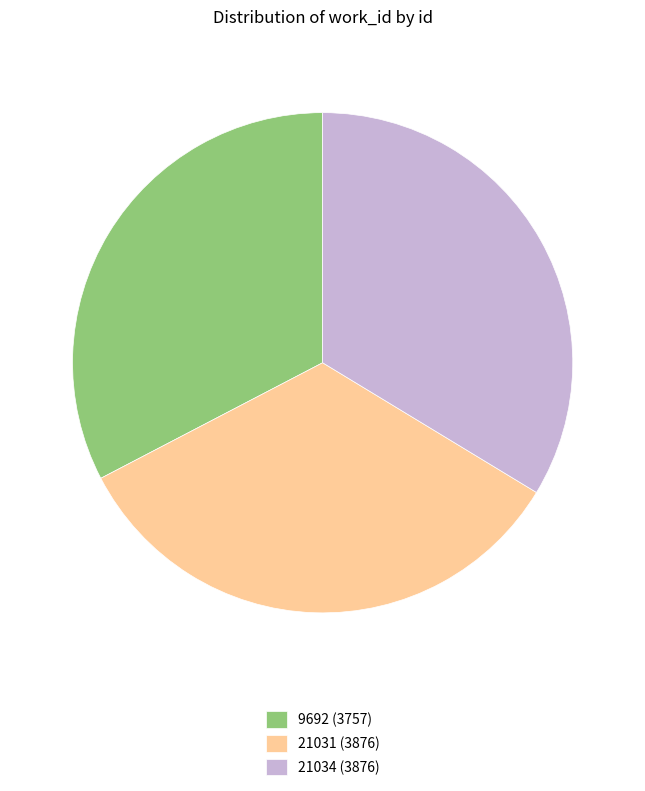

Does any single category account for the majority?

No